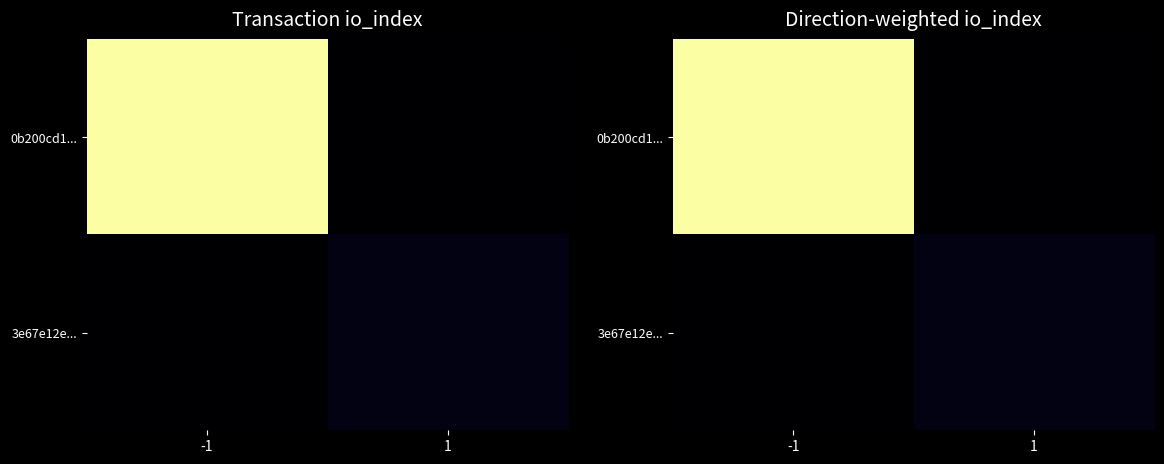

What is the difference between the highest and lowest values at -1?

31.4